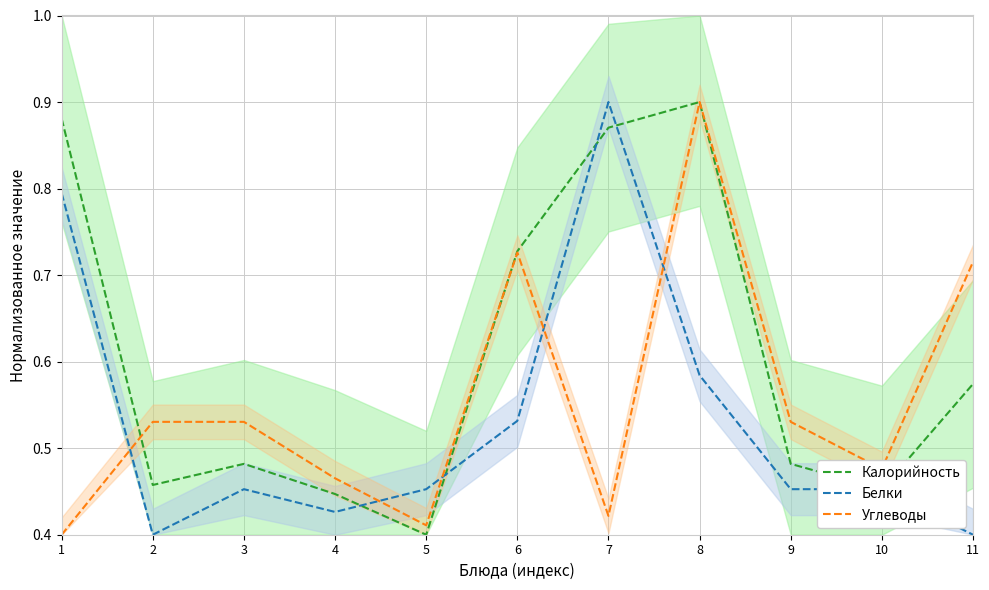

Between 10 and 7, which is larger?

7